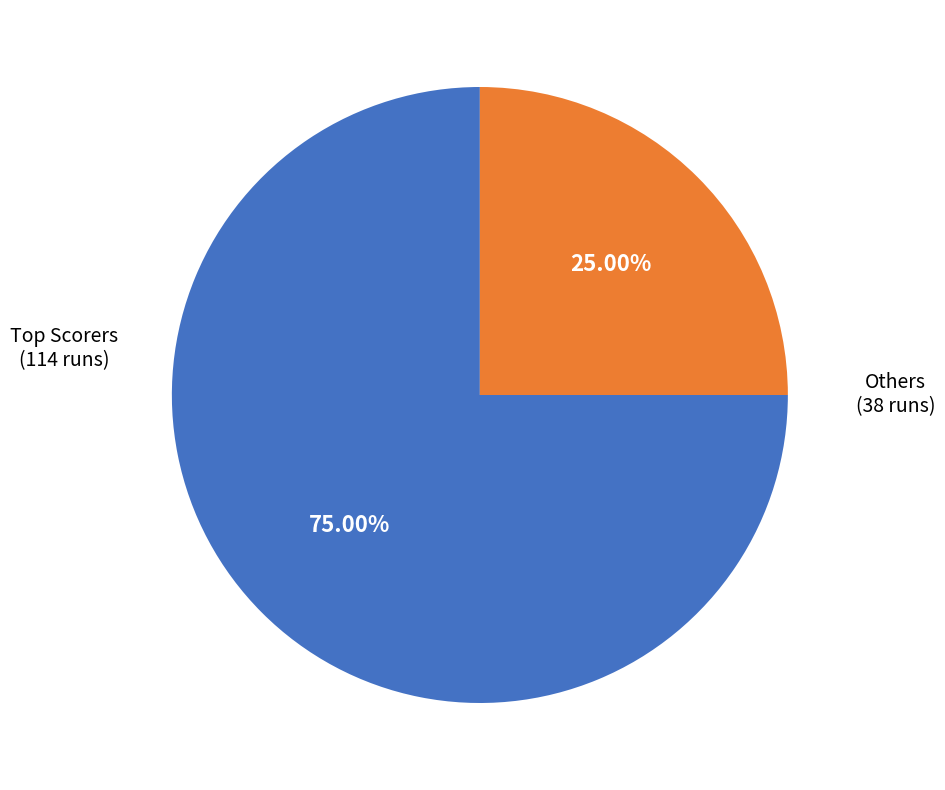

Does any single category account for the majority?

Yes